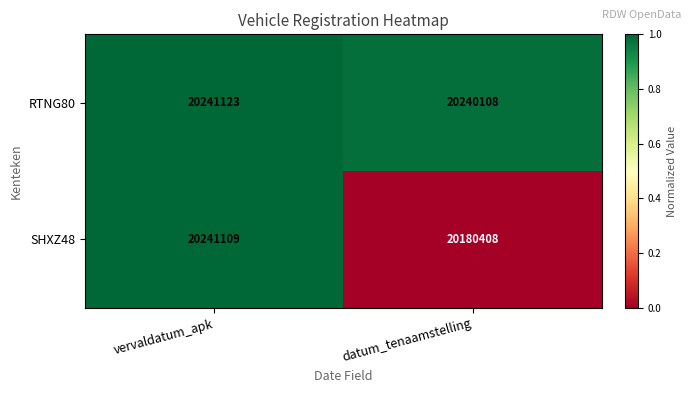

Rank the series by their average value, from lowest to highest.

SHXZ48, RTNG80